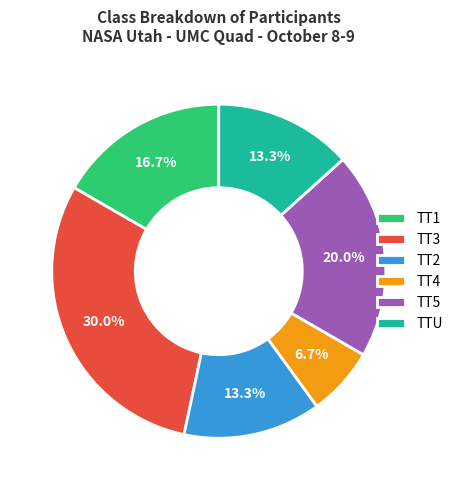

Does TT4 account for over 50% of the chart?

No